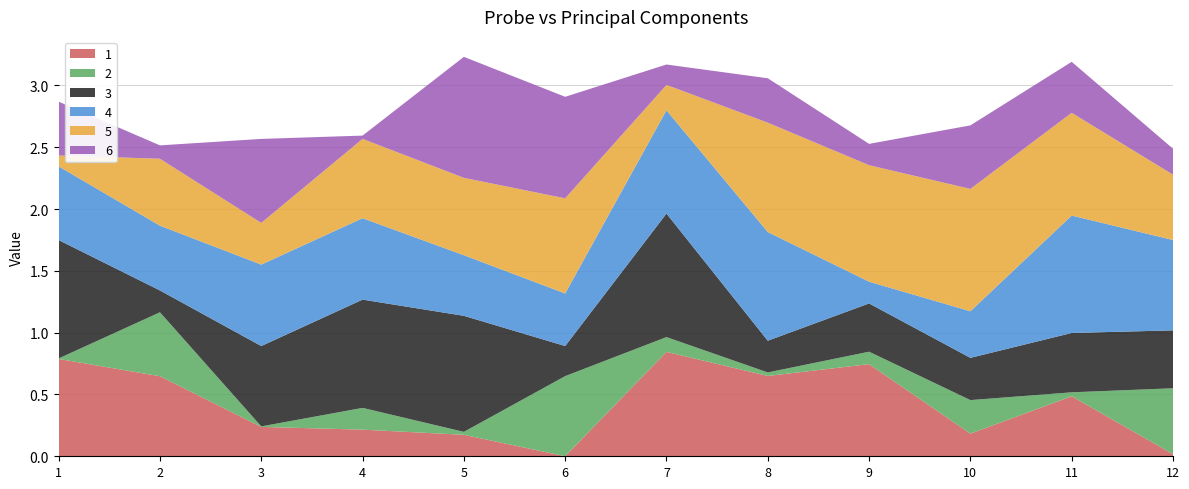

Reading right to left, what are all the values shown in this chart?

1: 12=0.0	11=0.5	10=0.2	9=0.7	8=0.7	7=0.8	6=0.0	5=0.2	4=0.2	3=0.2	2=0.6	1=0.8
2: 12=0.5	11=0.0	10=0.3	9=0.1	8=0.0	7=0.1	6=0.6	5=0.0	4=0.2	3=0.0	2=0.5	1=0.0
3: 12=0.5	11=0.5	10=0.3	9=0.4	8=0.3	7=1.0	6=0.2	5=0.9	4=0.9	3=0.7	2=0.2	1=1.0
4: 12=0.7	11=0.9	10=0.4	9=0.2	8=0.9	7=0.8	6=0.4	5=0.5	4=0.7	3=0.7	2=0.5	1=0.6
5: 12=0.5	11=0.8	10=1.0	9=0.9	8=0.9	7=0.2	6=0.8	5=0.6	4=0.6	3=0.3	2=0.5	1=0.1
6: 12=0.2	11=0.4	10=0.5	9=0.2	8=0.4	7=0.2	6=0.8	5=1.0	4=0.0	3=0.7	2=0.1	1=0.4